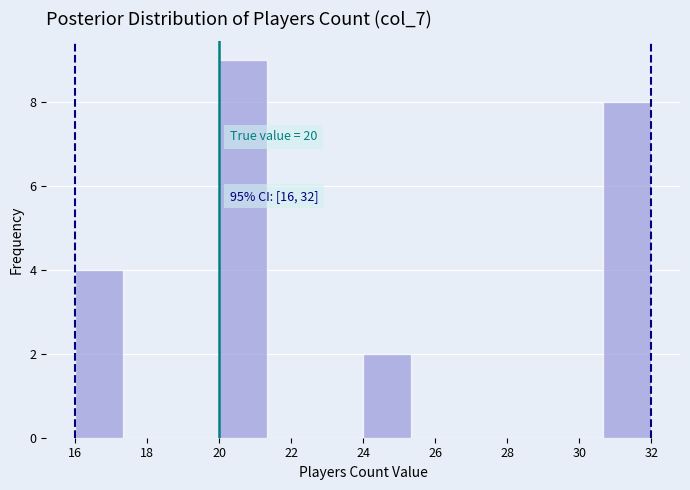

Which range on the x-axis has the tallest bar?

20.0 to 21.4